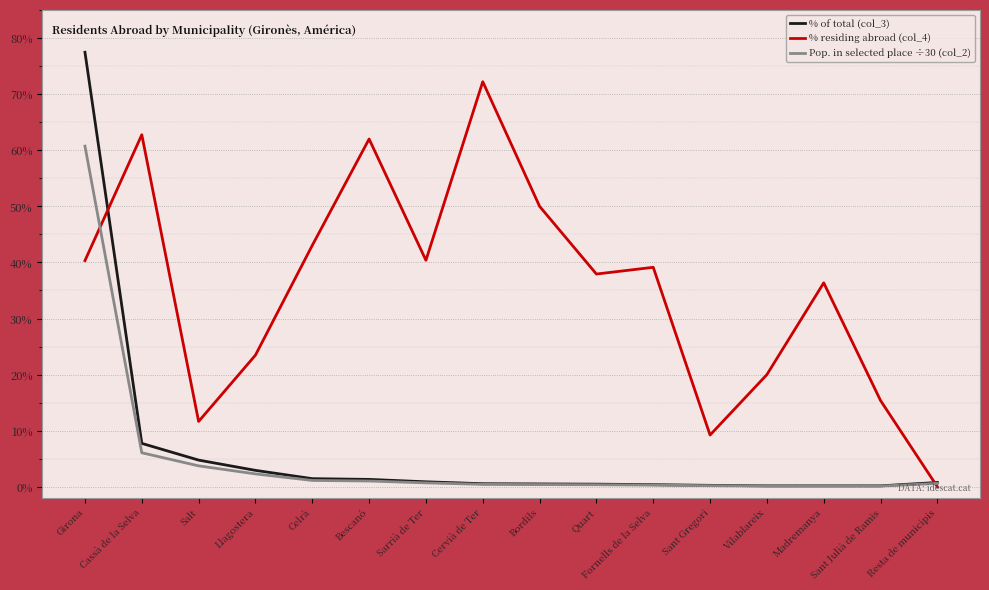

The % residing abroad (col_4) series shows 23.5 at Cervià de Ter. True or false?

False